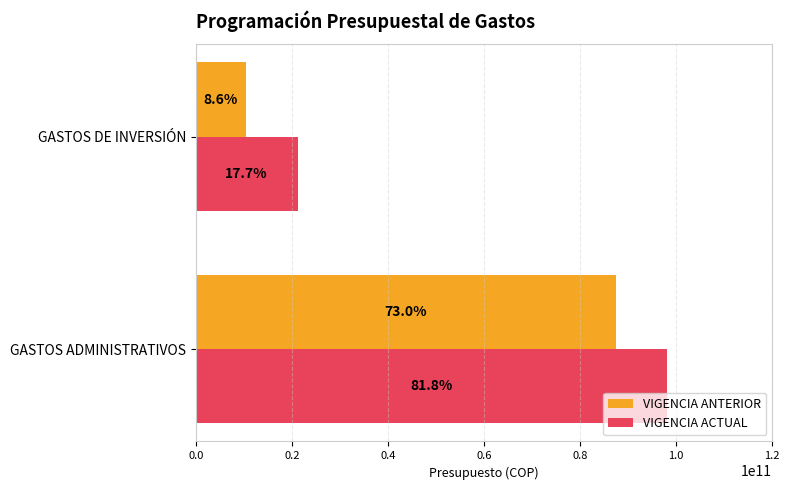

What are all the series names shown in the legend?

VIGENCIA ANTERIOR, VIGENCIA ACTUAL